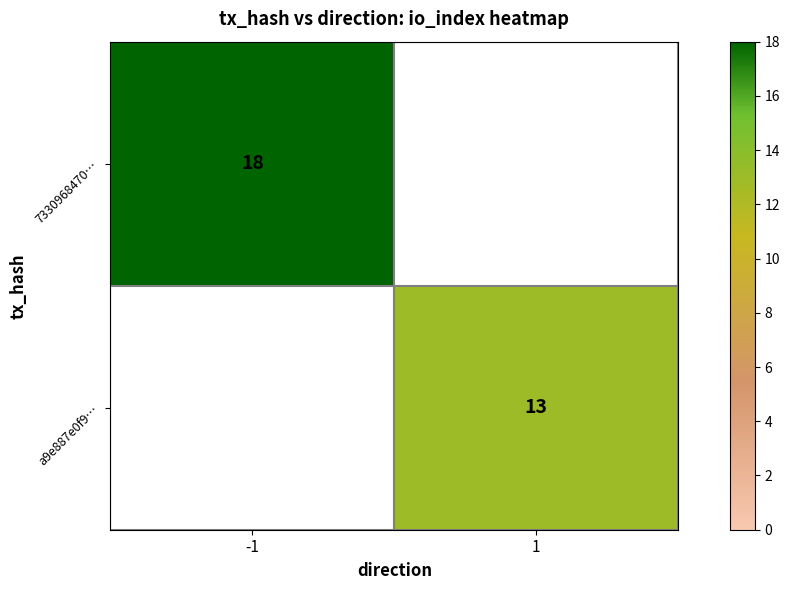

The 7330968470… series shows 18 at -1. True or false?

True